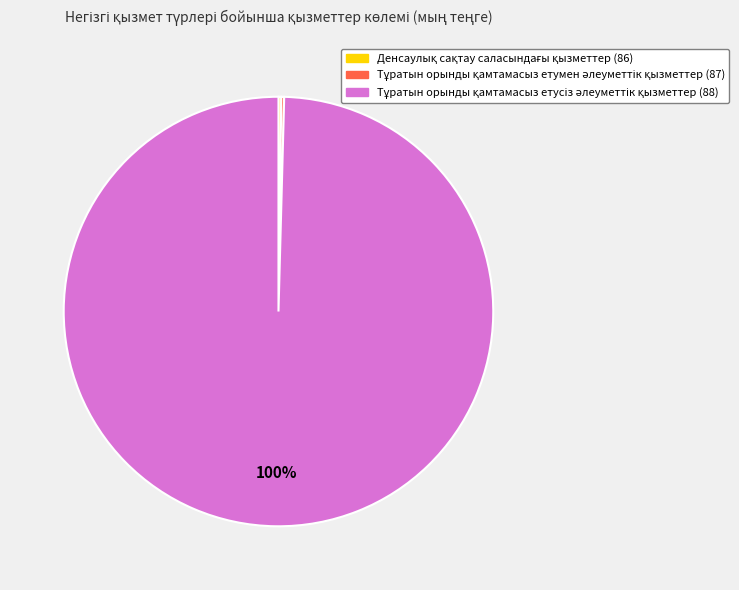

Is there a majority slice in this chart?

Yes